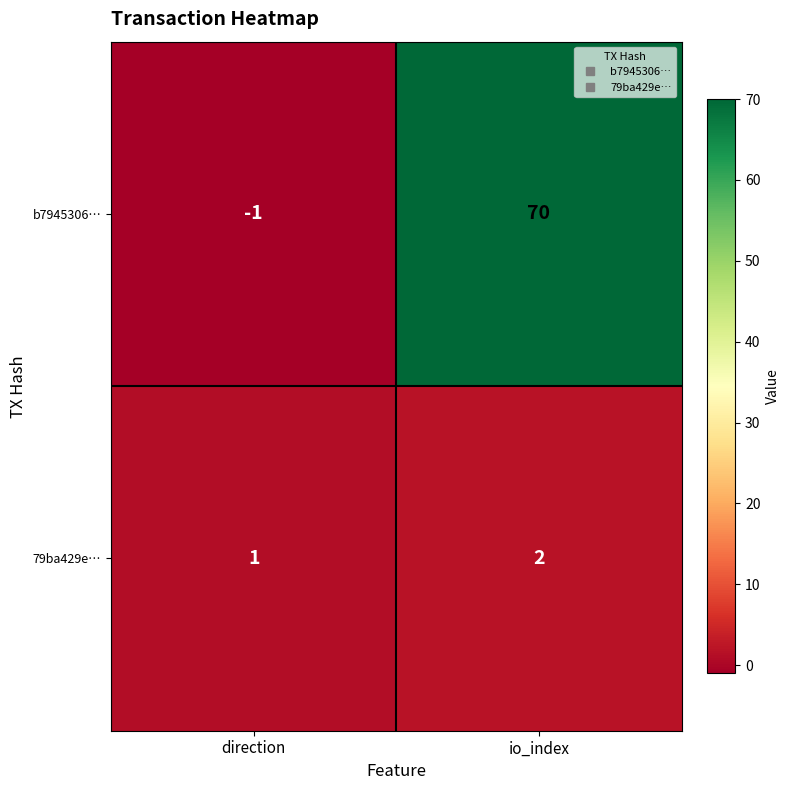

Reading right to left, what are all the values shown in this chart?

b7945306…: io_index=70	direction=-1
79ba429e…: io_index=2	direction=1